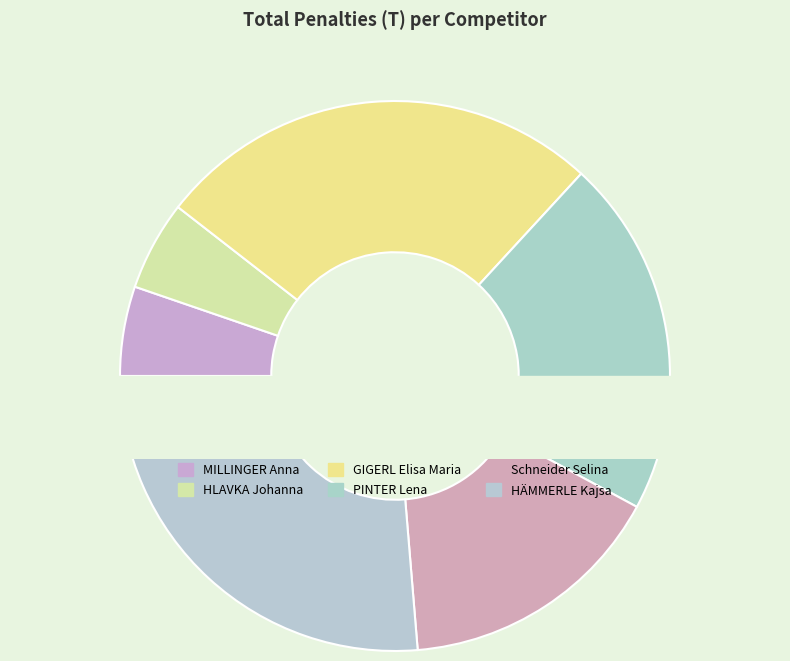

What is the ratio of the value at HLAVKA Johanna to the value at PINTER Lena?

0.2